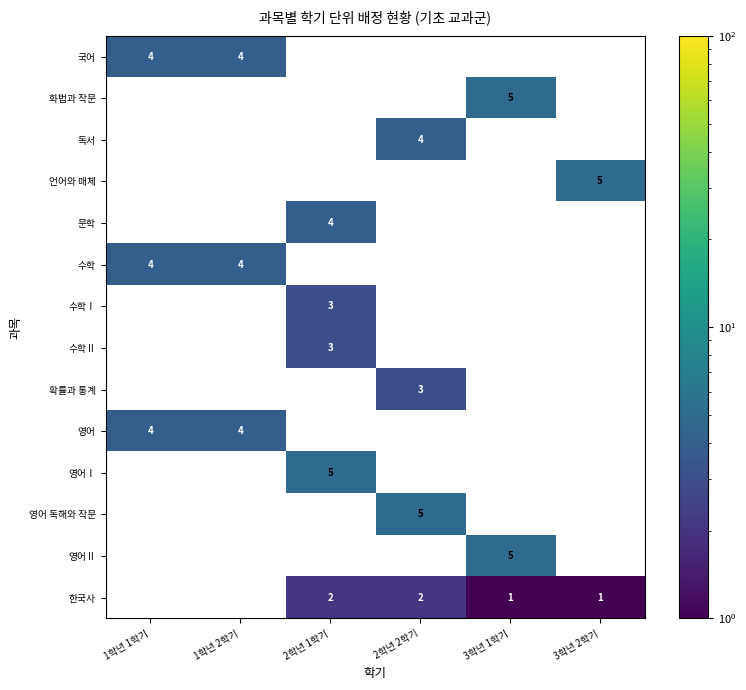

What is the highest value of the 영어 series?

4.0